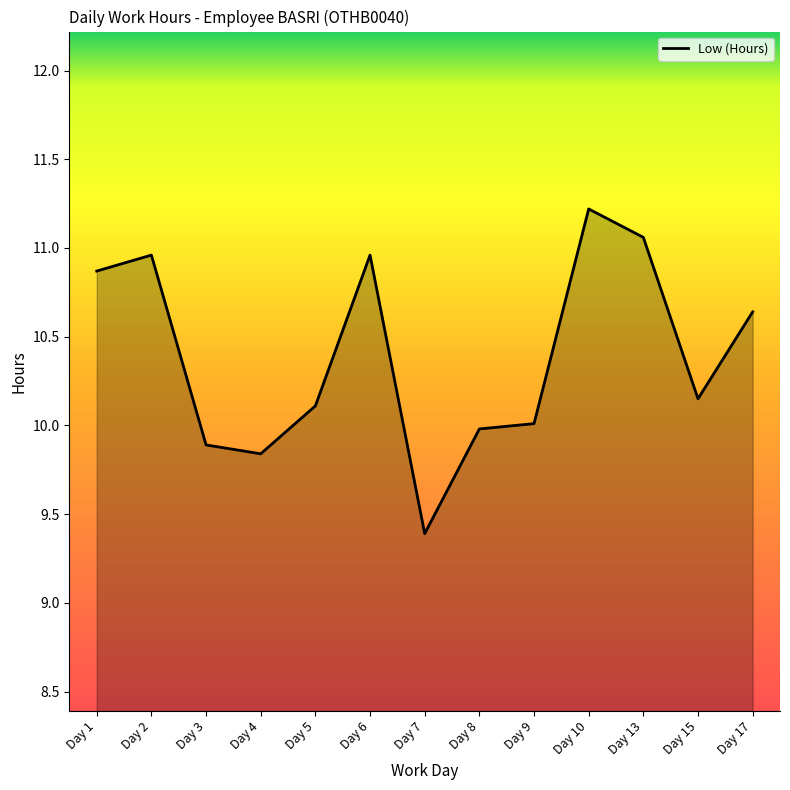

What is the average value?

10.4